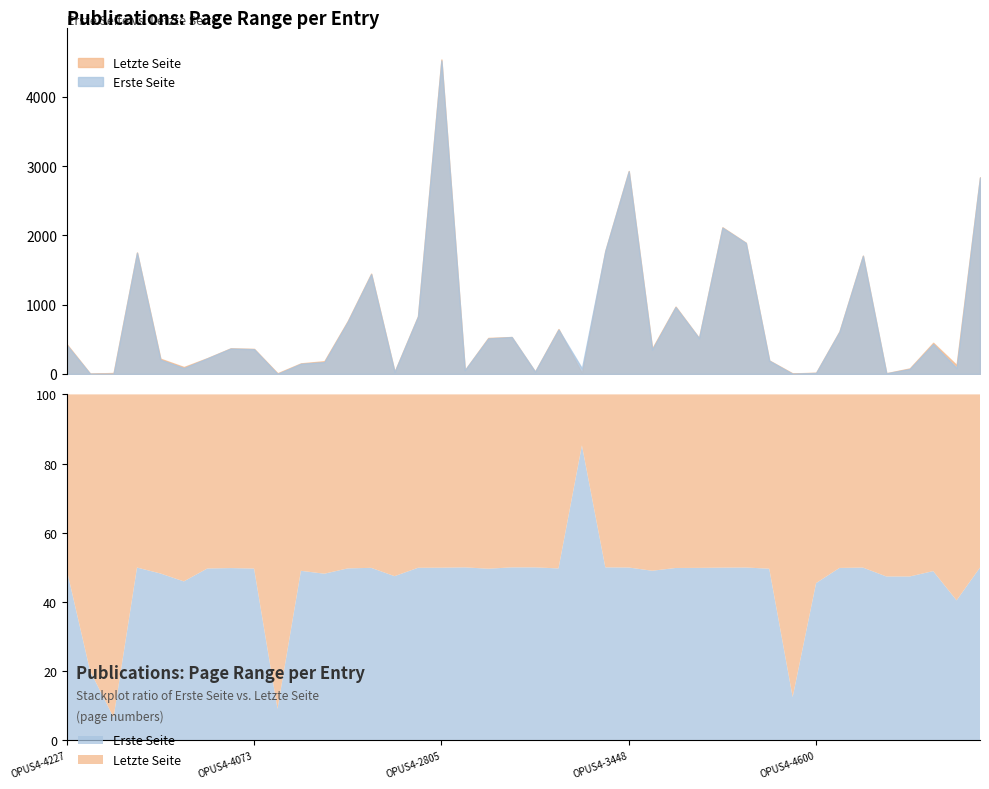

Is it true that Erste Seite equals 1778 at OPUS4-4924?

True